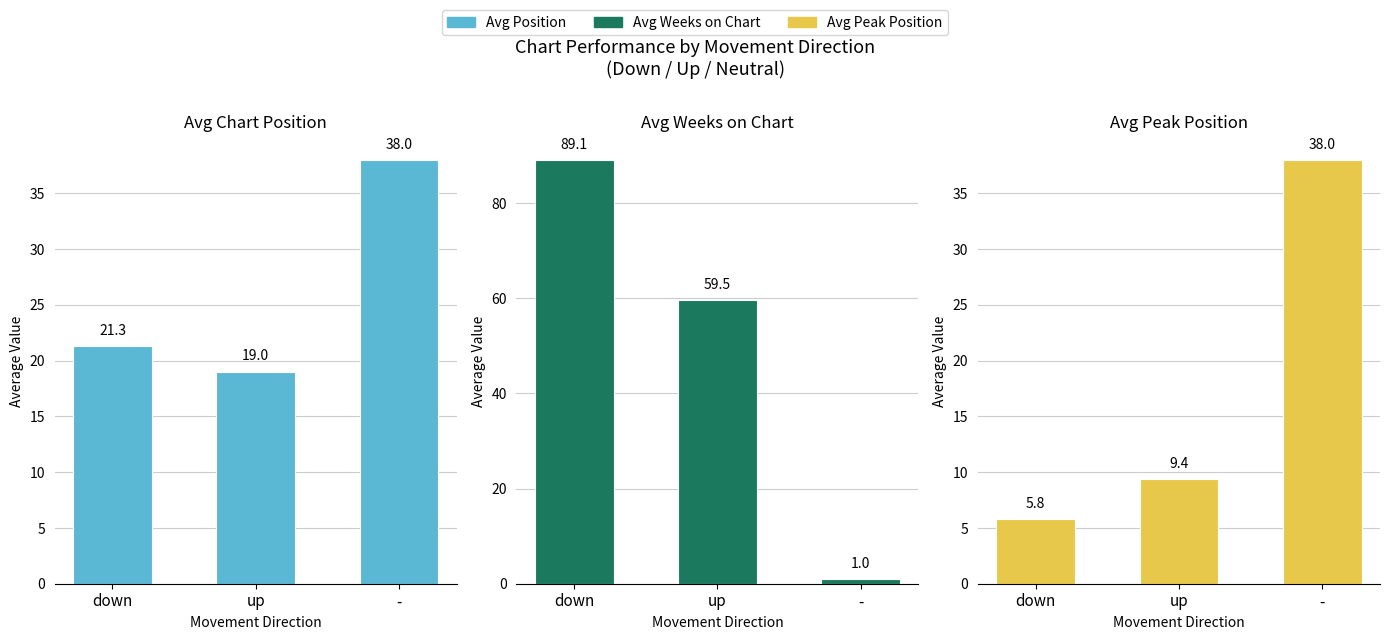

What is the difference between the Avg Weeks on Chart values at up and down?

29.5